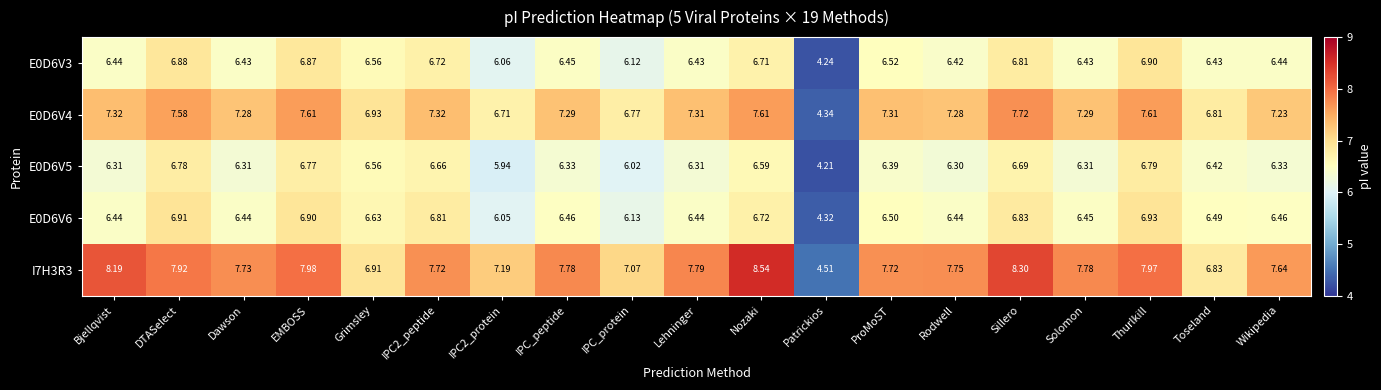

Where does the E0D6V5 series first go above 6?

Bjellqvist